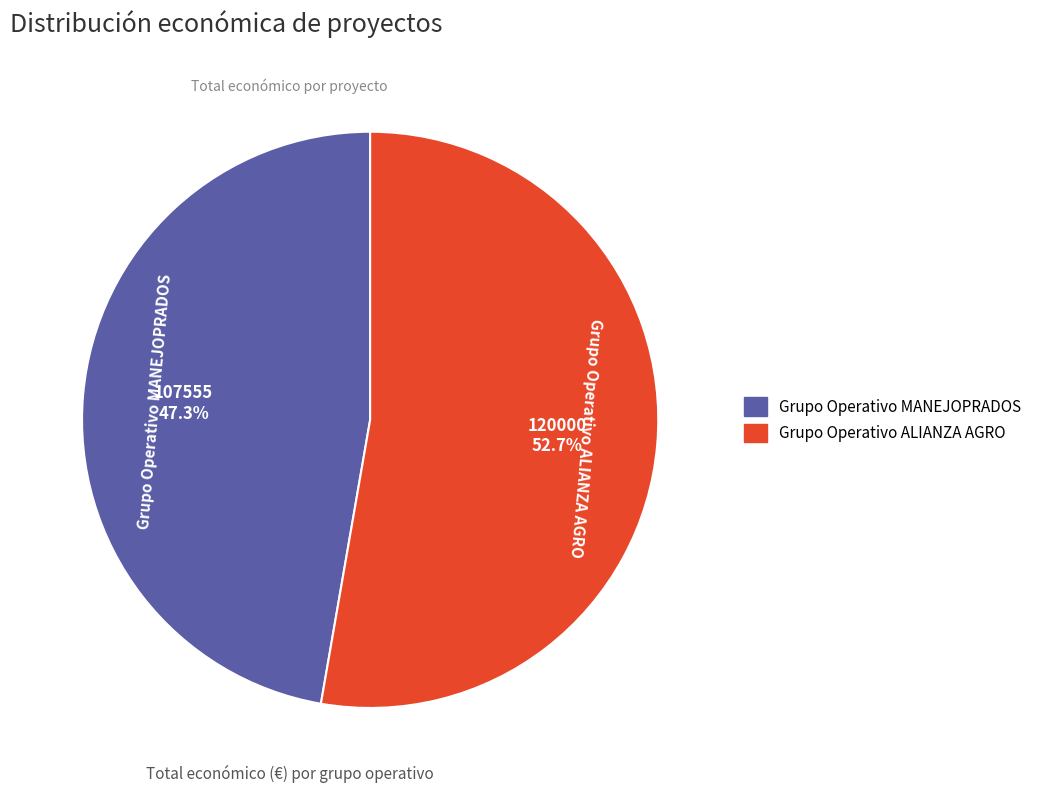

Count the number of slices in the pie.

2